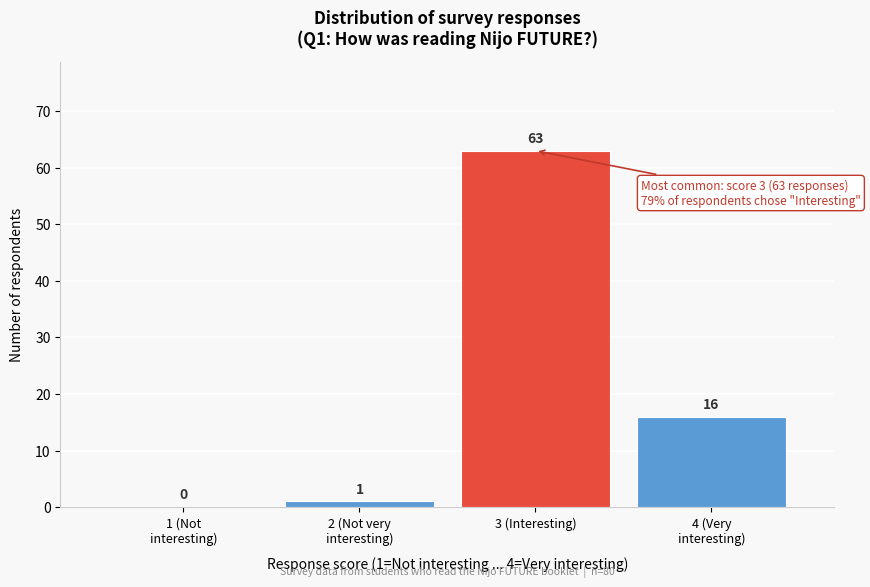

What is the maximum value shown in the chart?

63